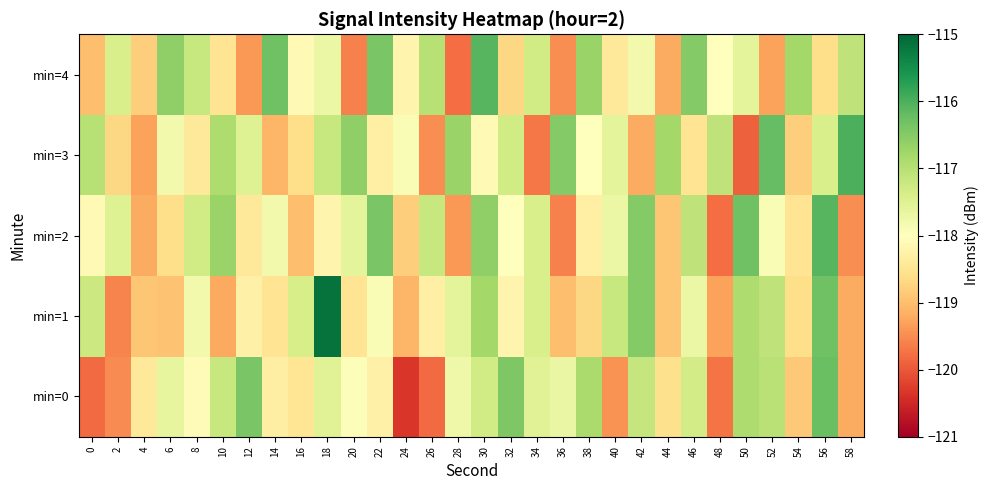

Reading left to right, extract all data points from this chart.

min=0: 0=-119.8	2=-119.5	4=-118.4	6=-117.6	8=-118.1	10=-117.2	12=-116.4	14=-118.3	16=-118.5	18=-117.5	20=-117.9	22=-118.3	24=-120.3	26=-119.8	28=-117.7	30=-117.3	32=-116.4	34=-117.5	36=-117.7	38=-116.9	40=-119.4	42=-117.2	44=-118.6	46=-117.3	48=-119.7	50=-116.9	52=-117.0	54=-118.9	56=-116.3	58=-119.2
min=1: 0=-117.2	2=-119.6	4=-118.9	6=-118.9	8=-117.8	10=-119.2	12=-118.3	14=-118.5	16=-117.4	18=-115.2	20=-118.5	22=-117.9	24=-119.1	26=-118.3	28=-117.6	30=-116.8	32=-118.2	34=-117.4	36=-119.0	38=-118.7	40=-117.2	42=-116.5	44=-118.9	46=-117.7	48=-119.3	50=-116.9	52=-117.1	54=-118.6	56=-116.3	58=-119.2
min=2: 0=-118.1	2=-117.5	4=-119.2	6=-118.6	8=-117.3	10=-116.7	12=-118.4	14=-117.8	16=-119.0	18=-118.2	20=-117.6	22=-116.4	24=-118.8	26=-117.2	28=-119.4	30=-116.6	32=-118.0	34=-117.4	36=-119.6	38=-118.3	40=-117.7	42=-116.5	44=-118.9	46=-117.1	48=-119.8	50=-116.3	52=-117.9	54=-118.5	56=-116.1	58=-119.5
min=3: 0=-117.0	2=-118.7	4=-119.3	6=-117.8	8=-118.4	10=-116.9	12=-117.5	14=-119.1	16=-118.6	18=-117.2	20=-116.6	22=-118.3	24=-117.9	26=-119.5	28=-116.7	30=-118.1	32=-117.3	34=-119.7	36=-116.5	38=-118.0	40=-117.6	42=-119.2	44=-116.8	46=-118.5	48=-117.1	50=-119.9	52=-116.2	54=-118.8	56=-117.4	58=-116.0
min=4: 0=-119.0	2=-117.4	4=-118.8	6=-116.6	8=-117.2	10=-118.5	12=-119.4	14=-116.3	16=-118.1	18=-117.7	20=-119.6	22=-116.4	24=-118.2	26=-117.0	28=-119.8	30=-116.1	32=-118.7	34=-117.3	36=-119.5	38=-116.7	40=-118.4	42=-117.8	44=-119.2	46=-116.5	48=-118.0	50=-117.6	52=-119.3	54=-116.8	56=-118.6	58=-117.1